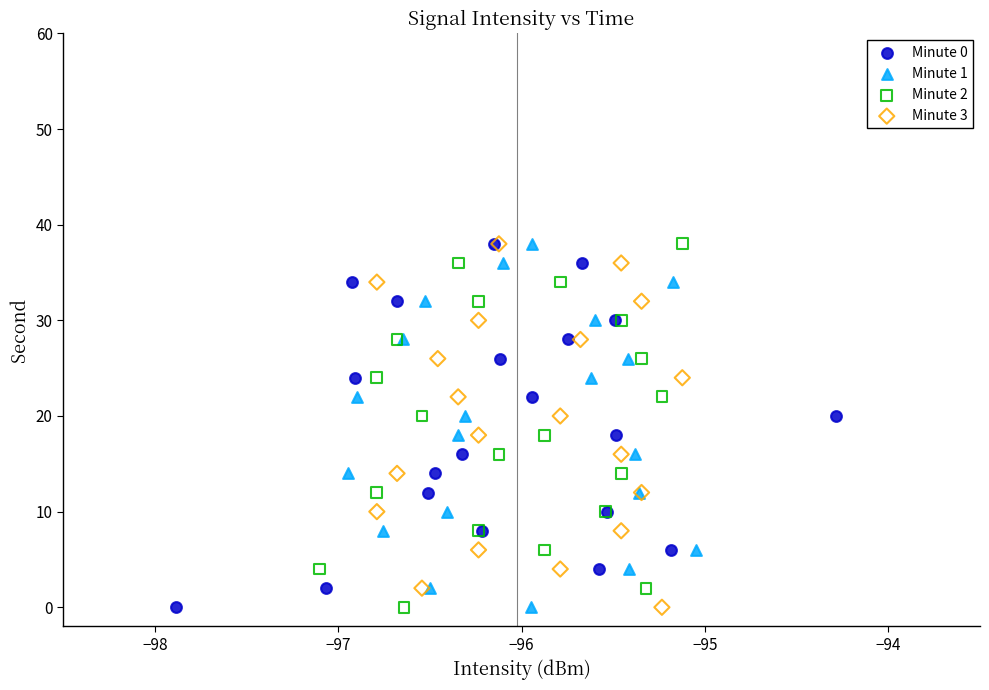

What are all the series names shown in the legend?

Minute 0, Minute 1, Minute 2, Minute 3